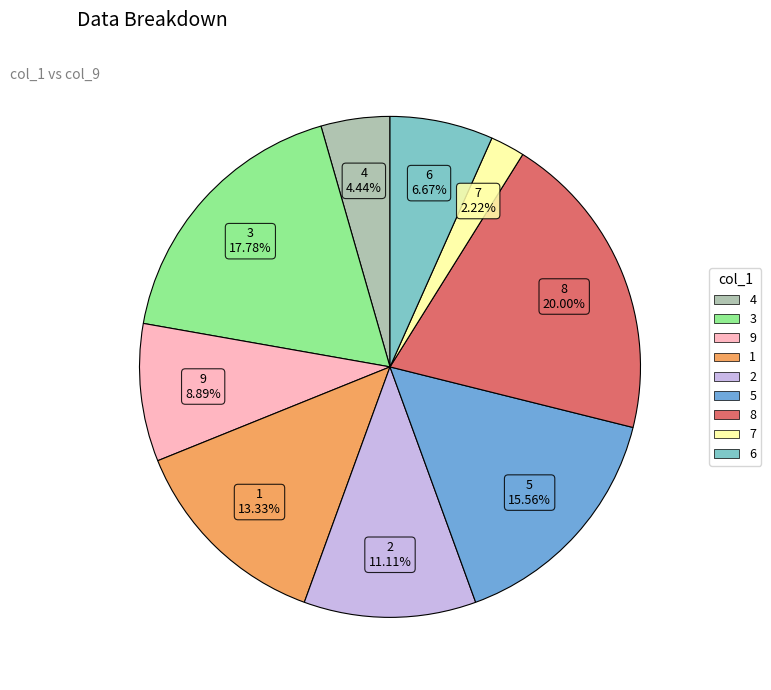

Approximately how many times larger is the value at 9 compared to 3?

0.5